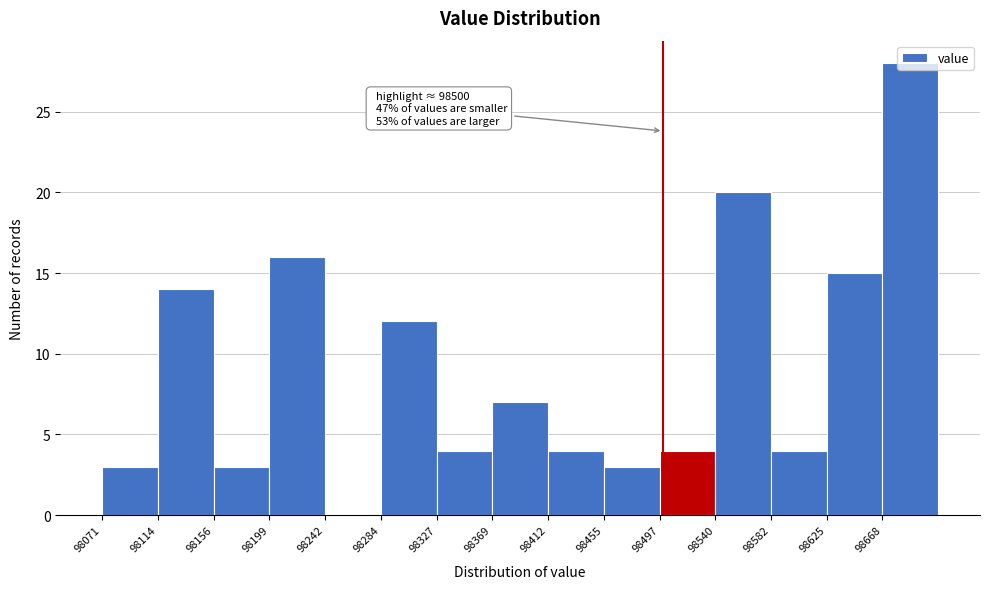

Which range on the x-axis has the tallest bar?

98670 to 98710